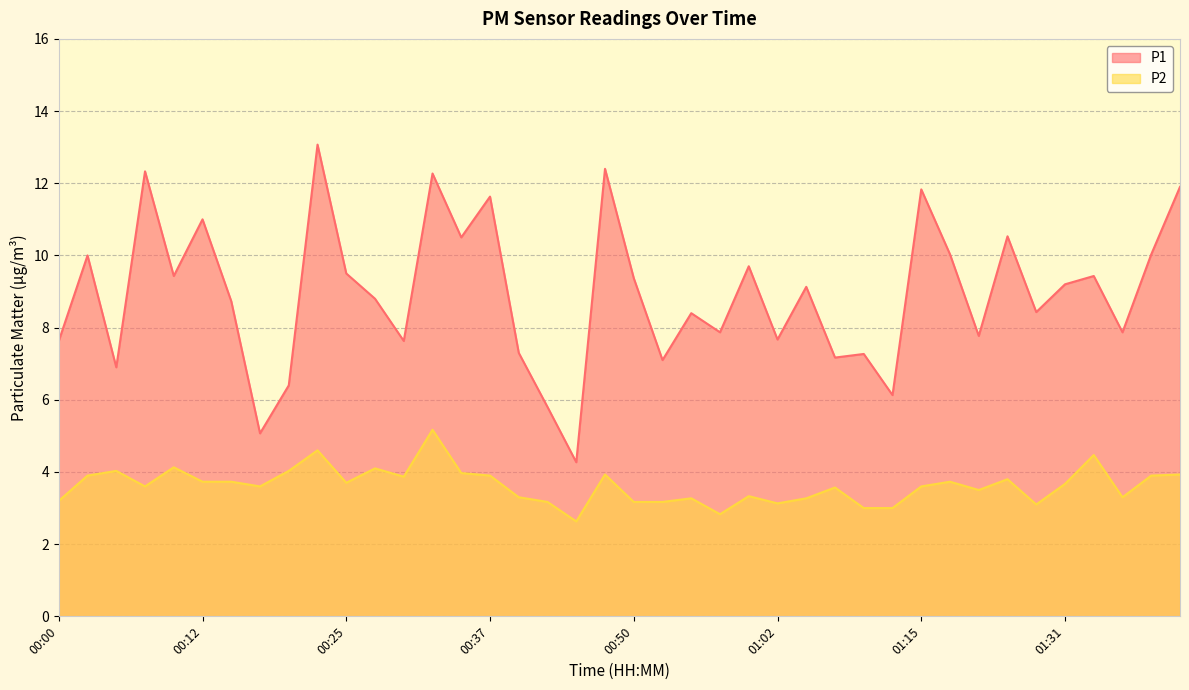

Rank the series by their maximum value, from highest to lowest.

P1, P2